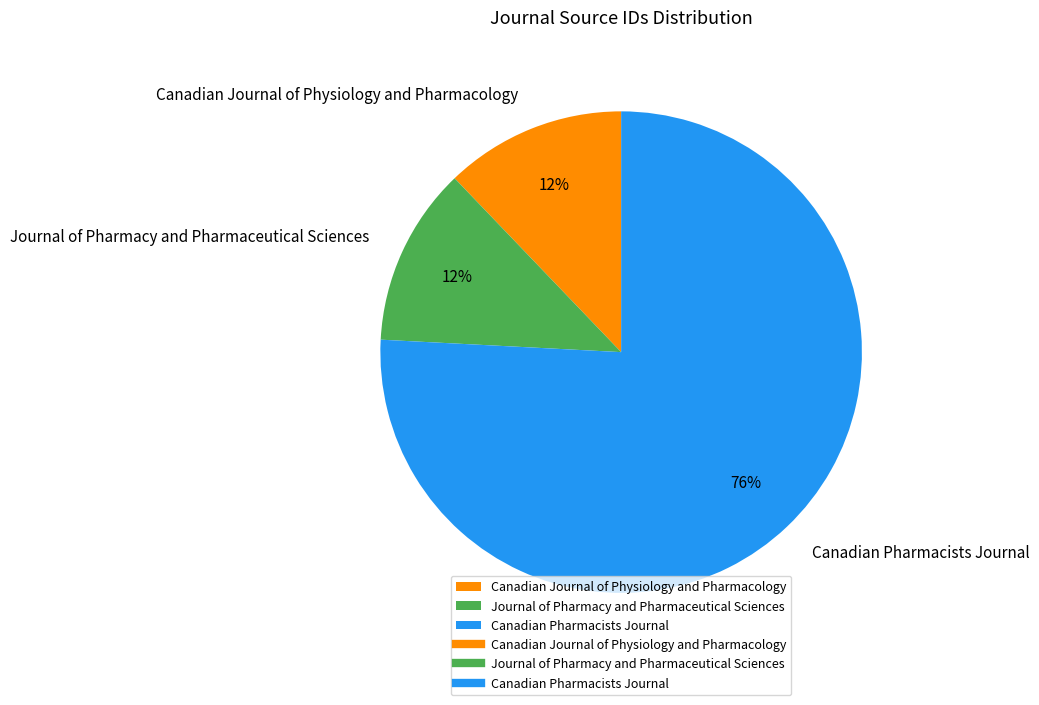

To the nearest percent, what percentage of the pie is Canadian Journal of Physiology and Pharmacology?

12%